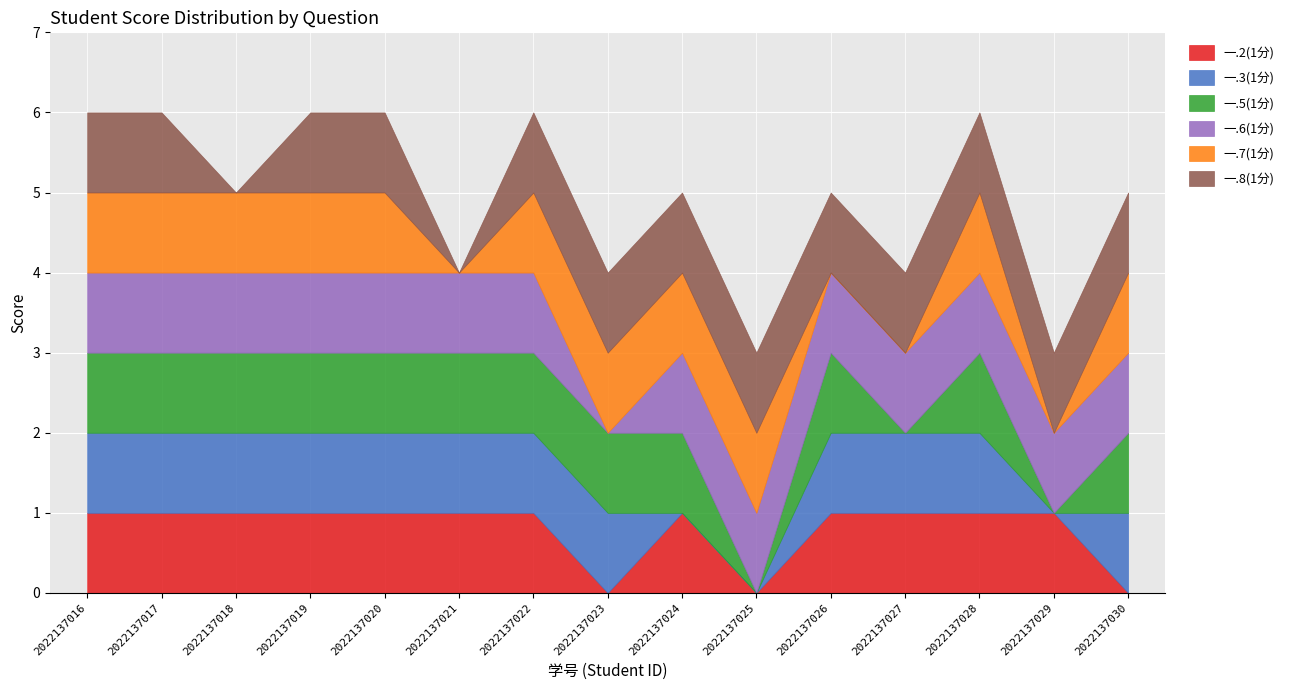

Rank the series by their maximum value, from lowest to highest.

一.2(1分), 一.3(1分), 一.5(1分), 一.6(1分), 一.7(1分), 一.8(1分)